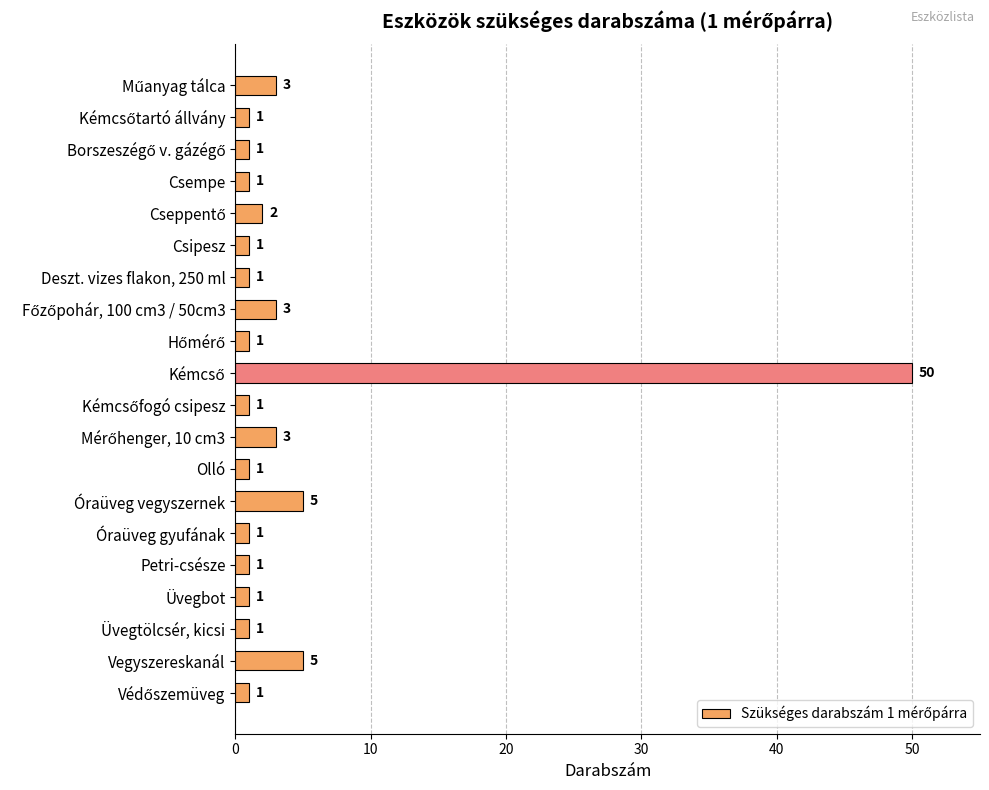

Are the bars grouped side by side (vs. stacked)?

No